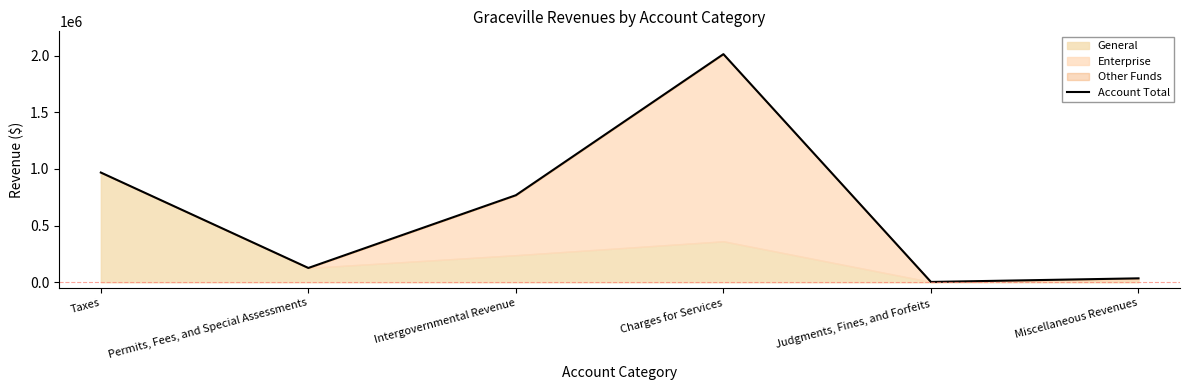

What is the maximum value shown in the chart?

2013819